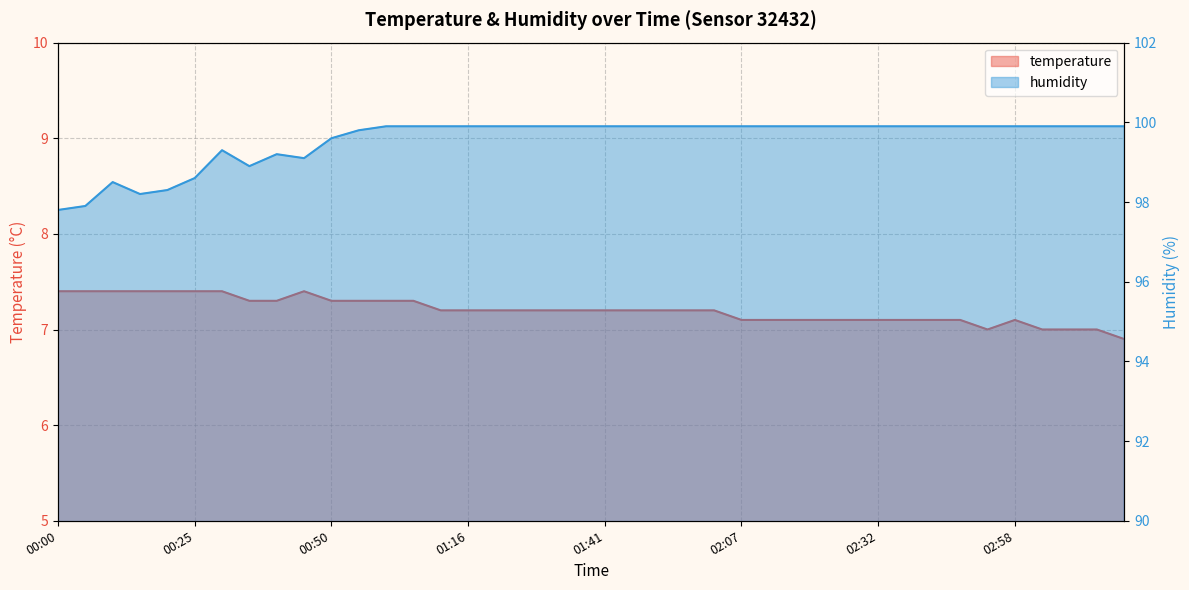

What is the average value of the humidity series?

99.6